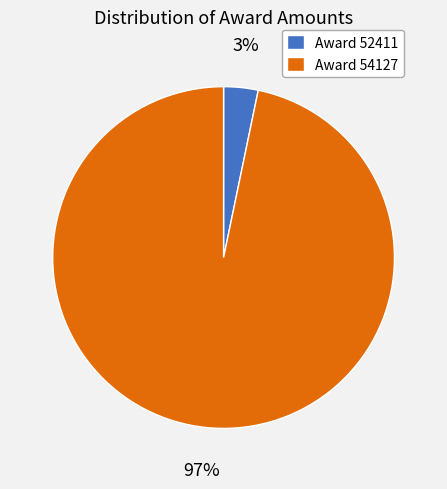

Is it true that Award 54127 is 97% of the pie?

True